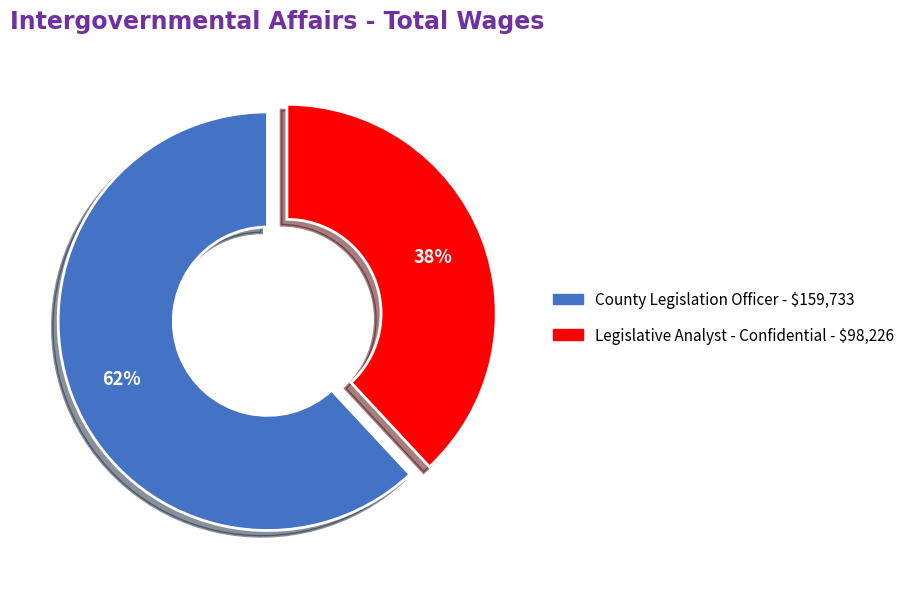

Count the number of slices in the pie.

2